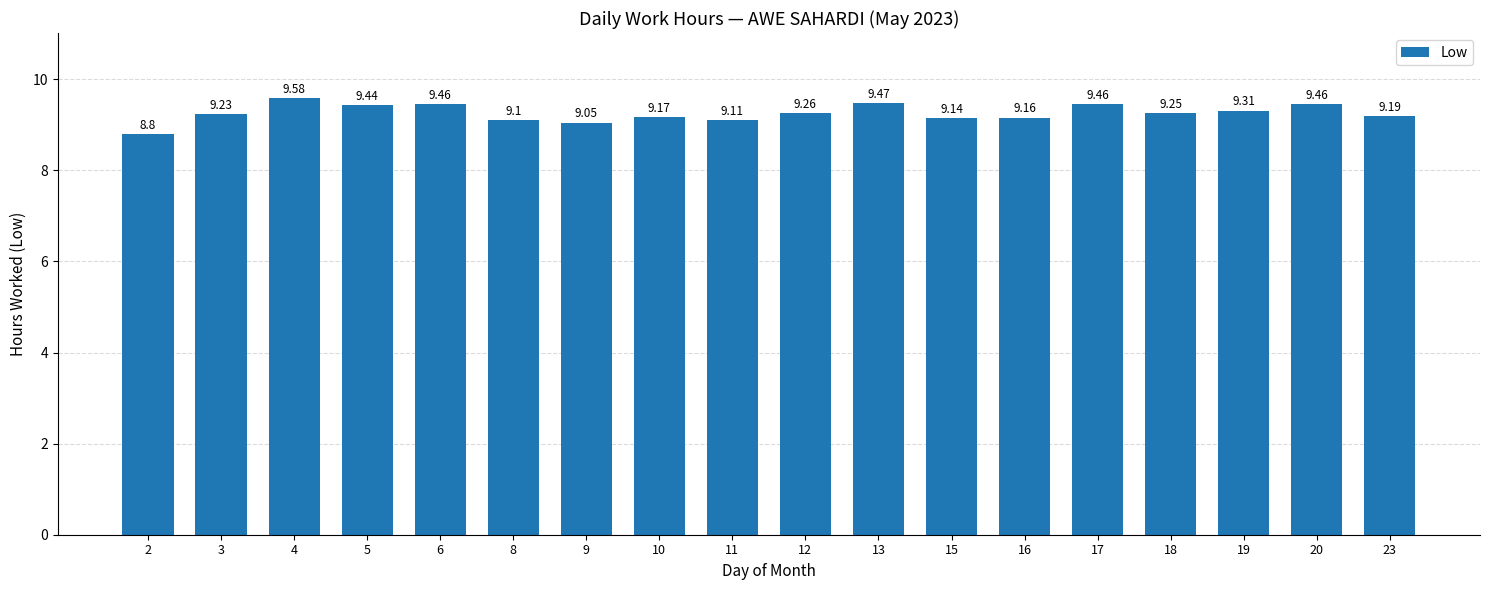

Between 10 and 2, which is larger?

10